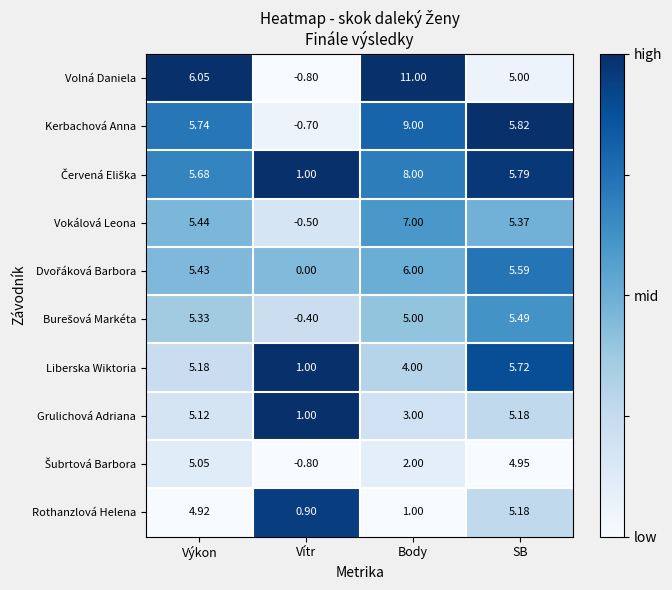

At which category does the chart reach its minimum across all series?

Vítr